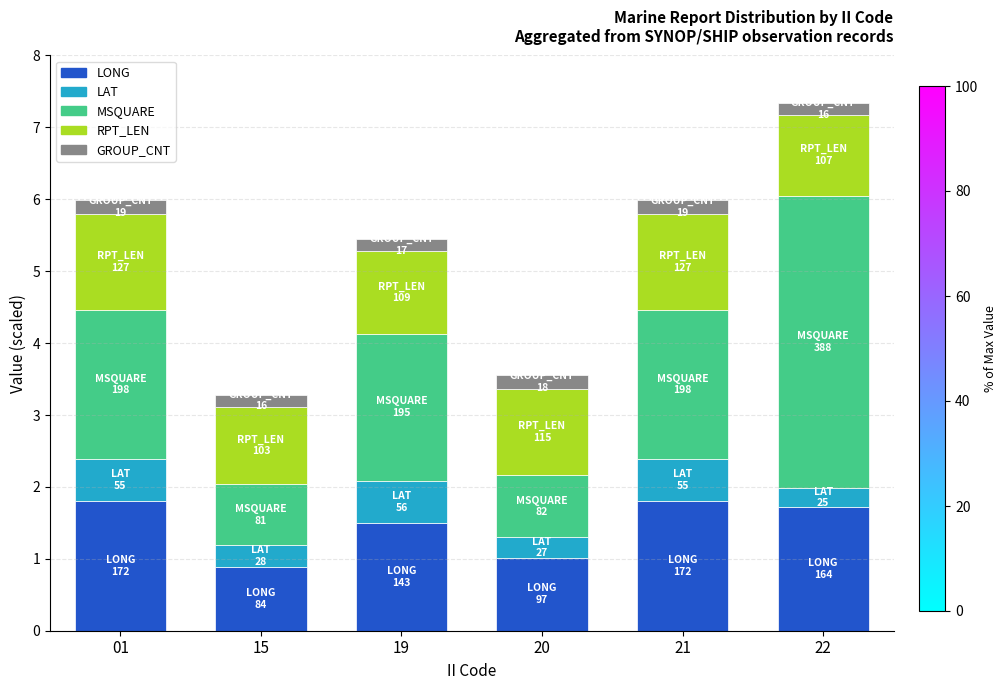

Is it true that LONG equals 1.0 at 22?

False